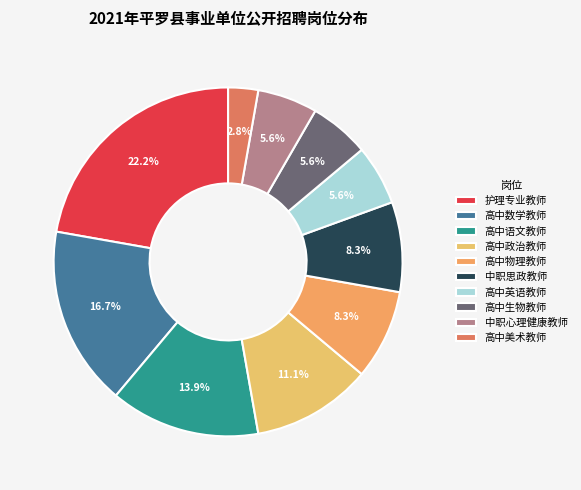

What portion of the pie excludes 高中英语教师?

94.4%